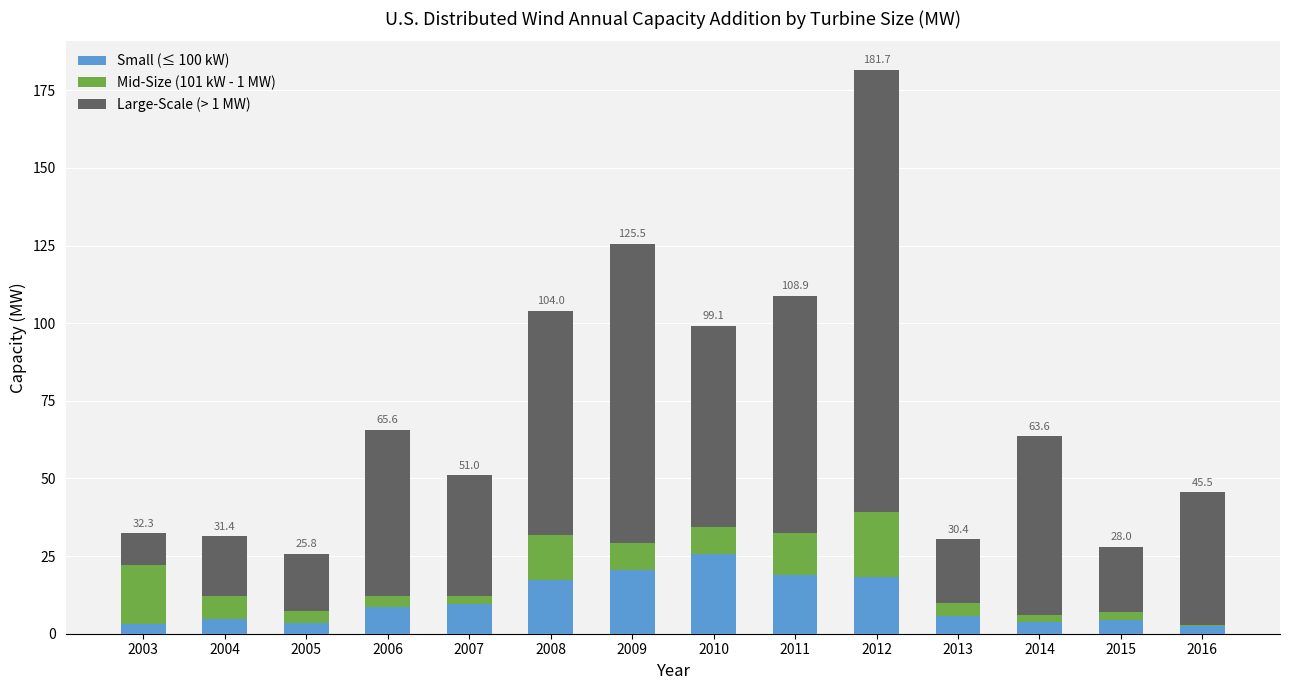

What is the total value across all series at 2013?

30.4